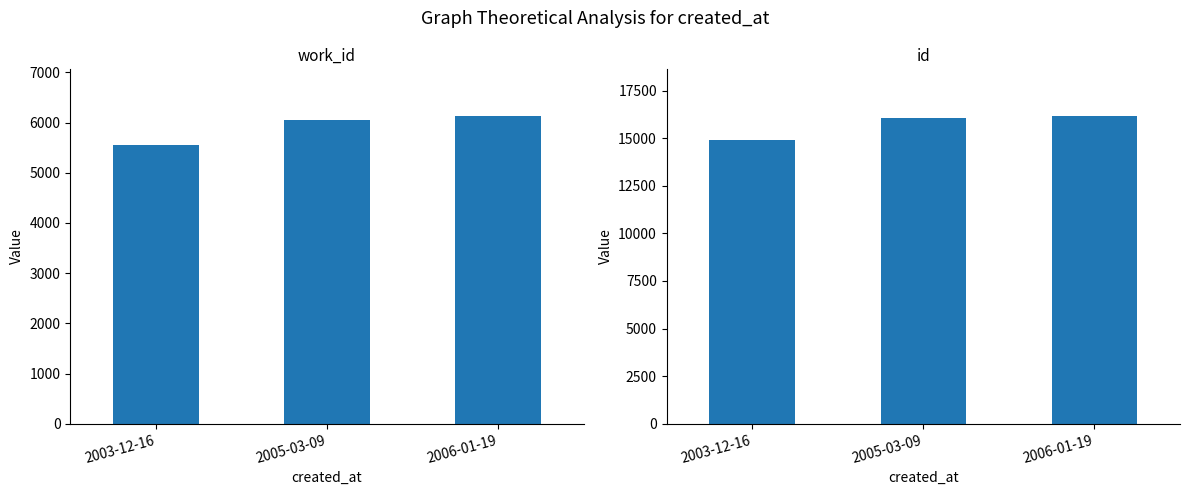

The work_id series shows 10779 at 2006-01-19. True or false?

False